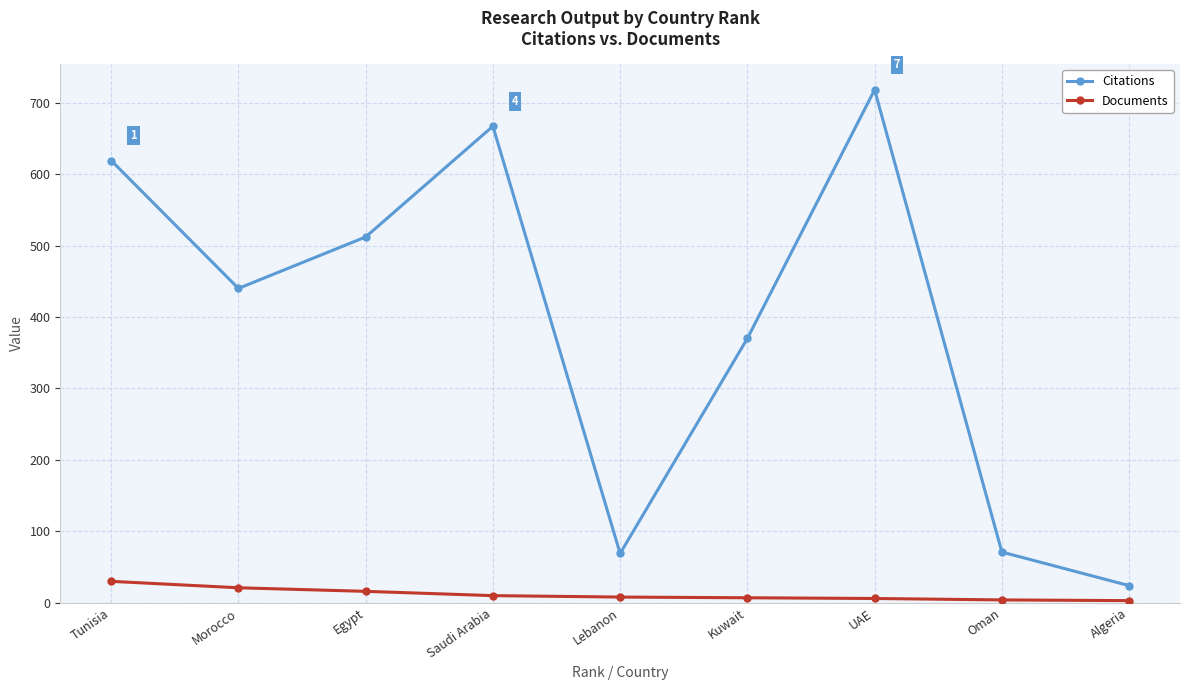

How many series are shown in this chart?

2